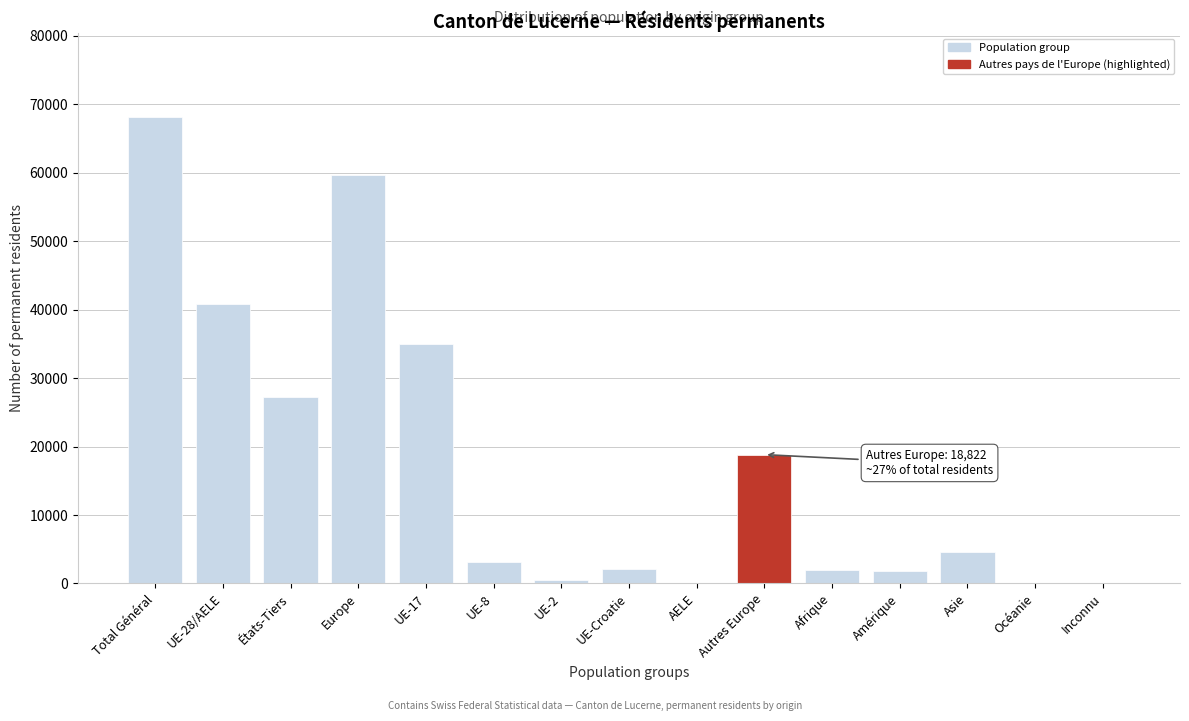

What is the maximum value shown in the chart?

68136